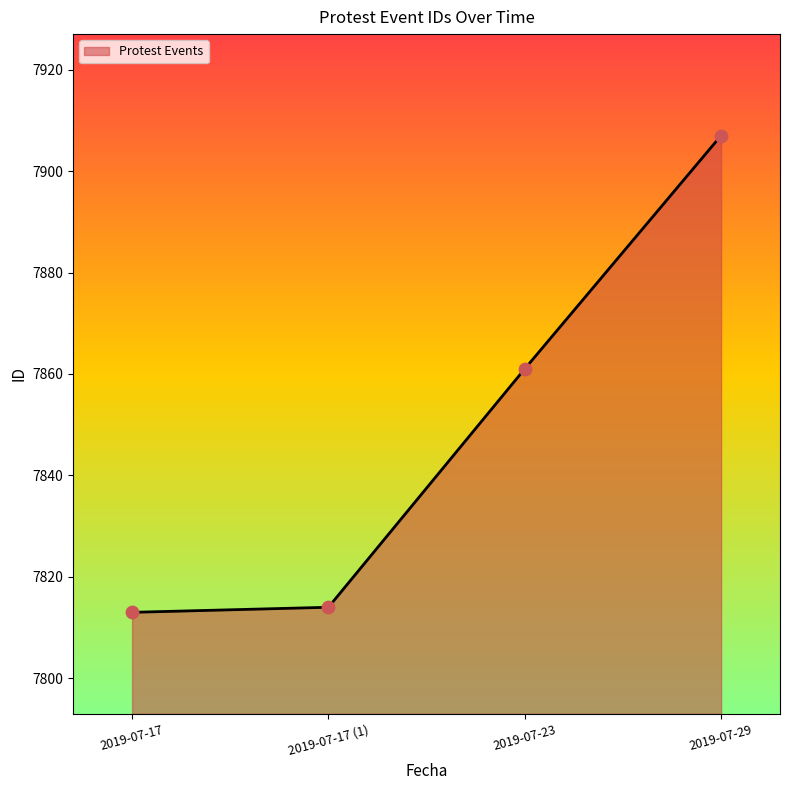

Approximately how many times larger is the value at 2019-07-29 compared to 2019-07-23?

1.0